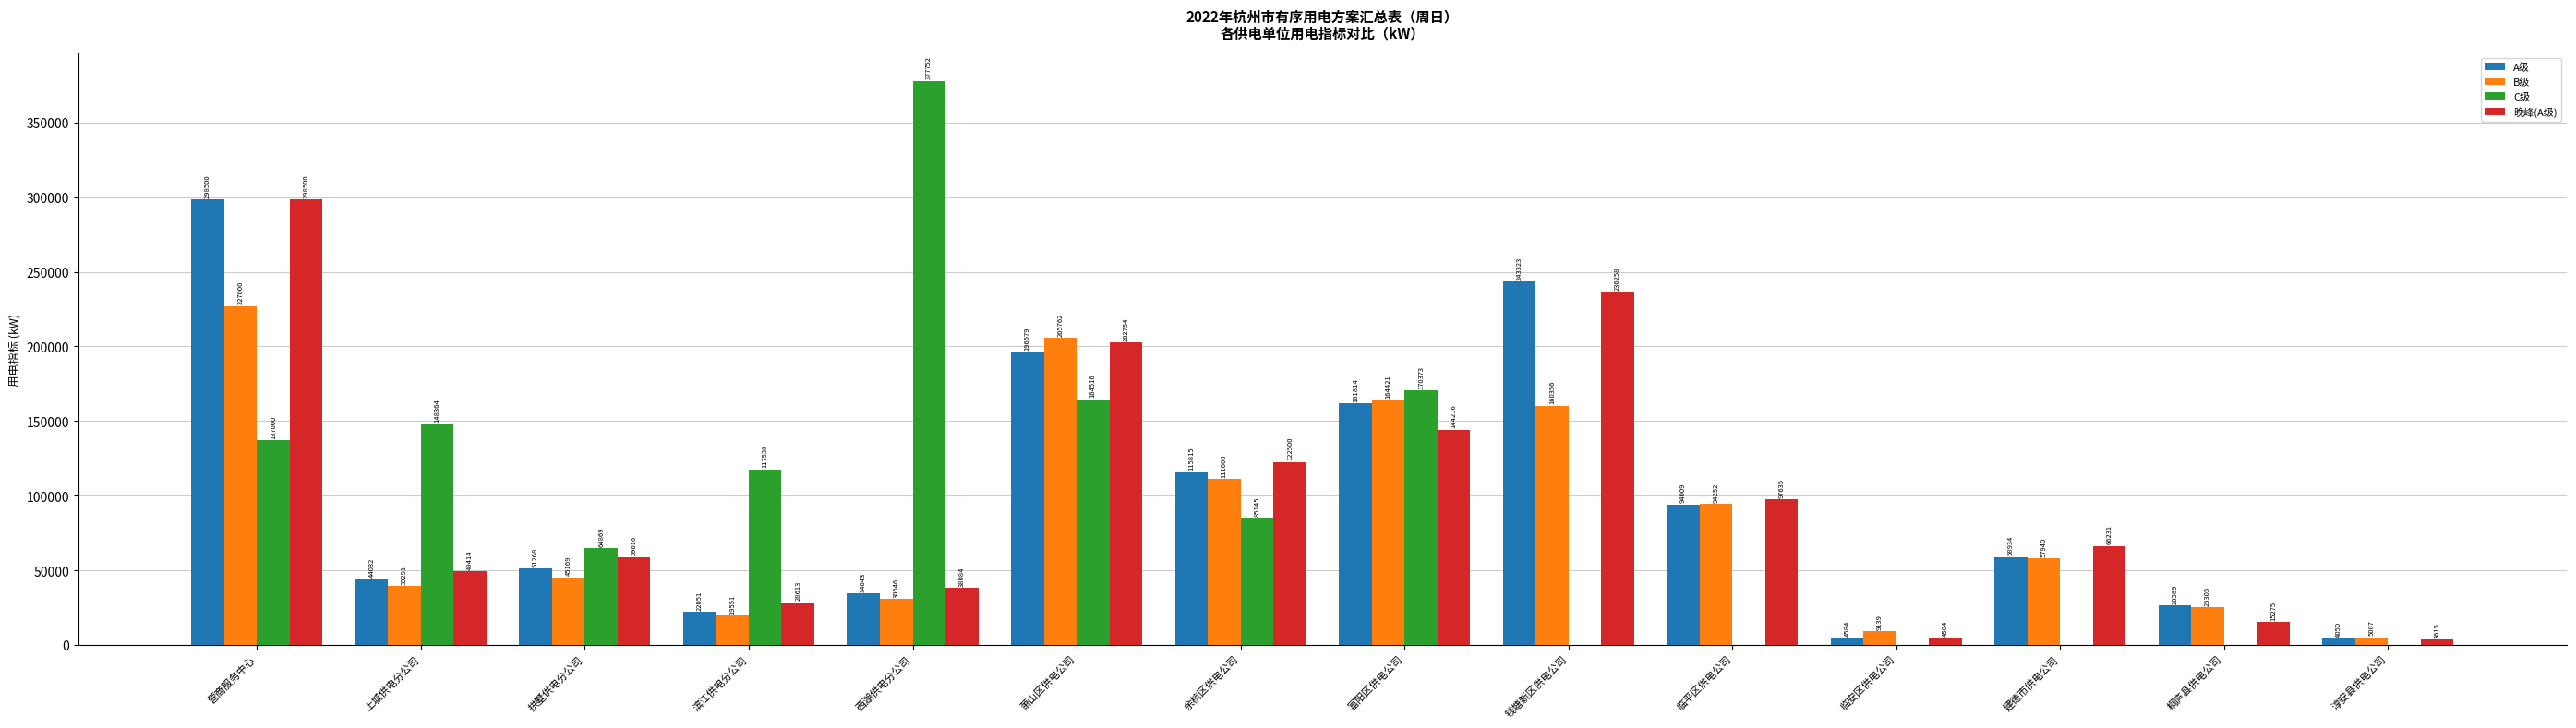

What is the spread (max minus min) of values at 富阳区供电公司?

26157.3